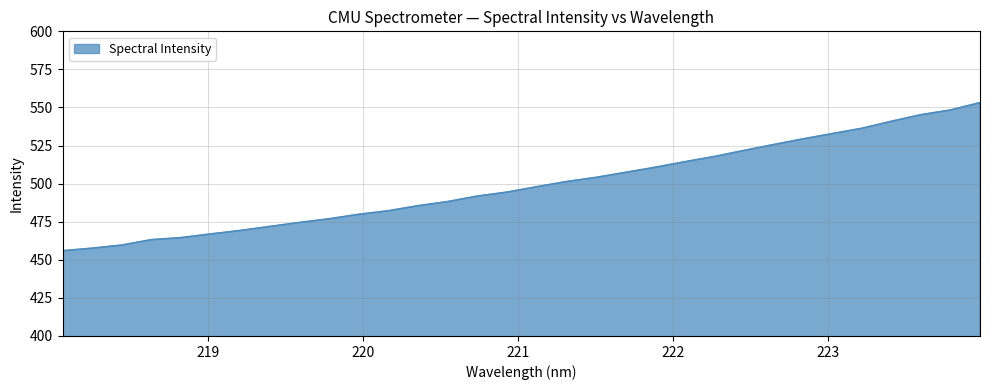

What is the minimum value shown in the chart?

455.9